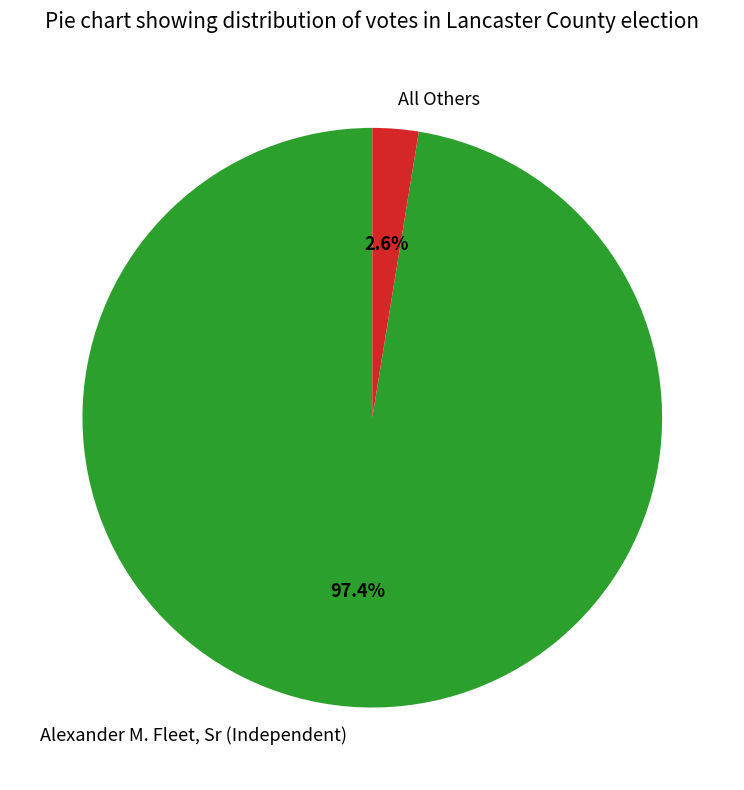

Is the sum of Alexander M. Fleet, Sr (Independent) and All Others greater than half?

Yes